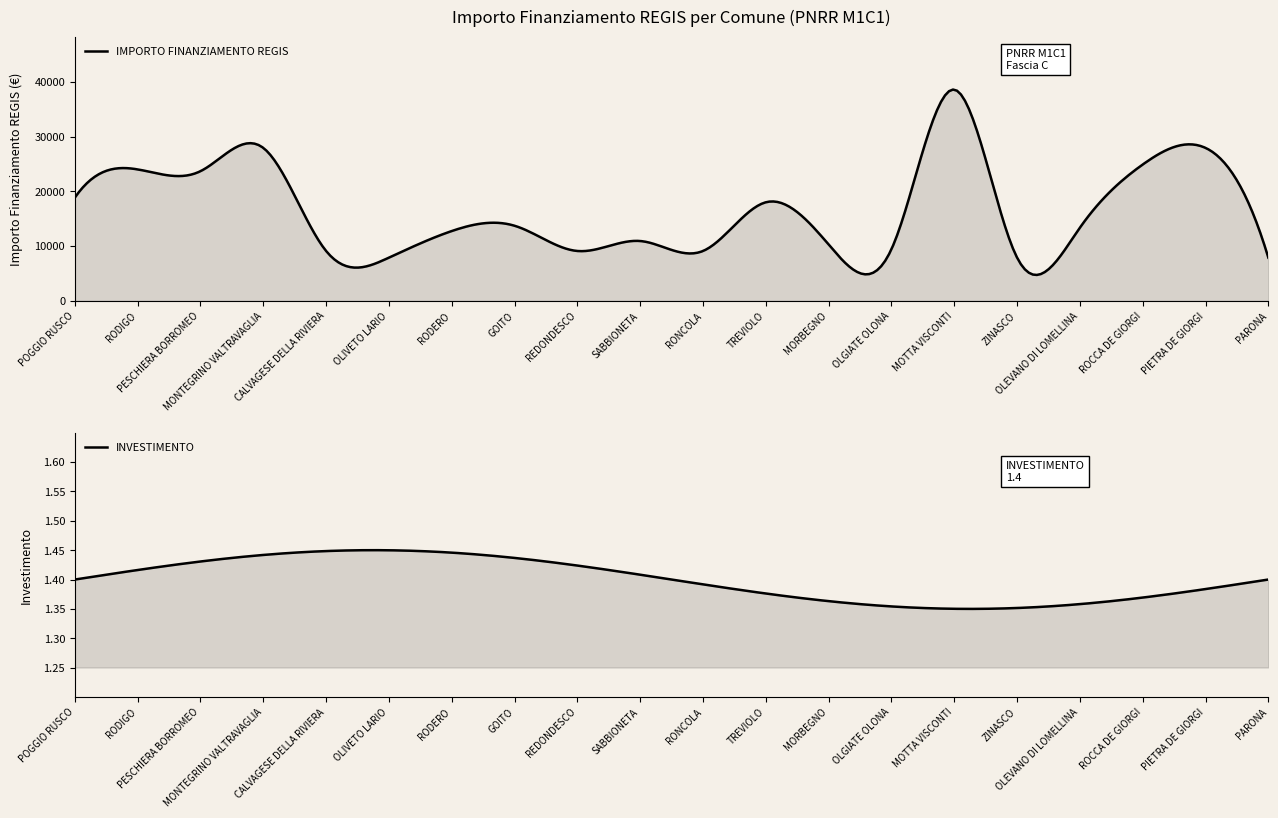

What is the label of the 4th point from the right?

OLEVANO DI LOMELLINA